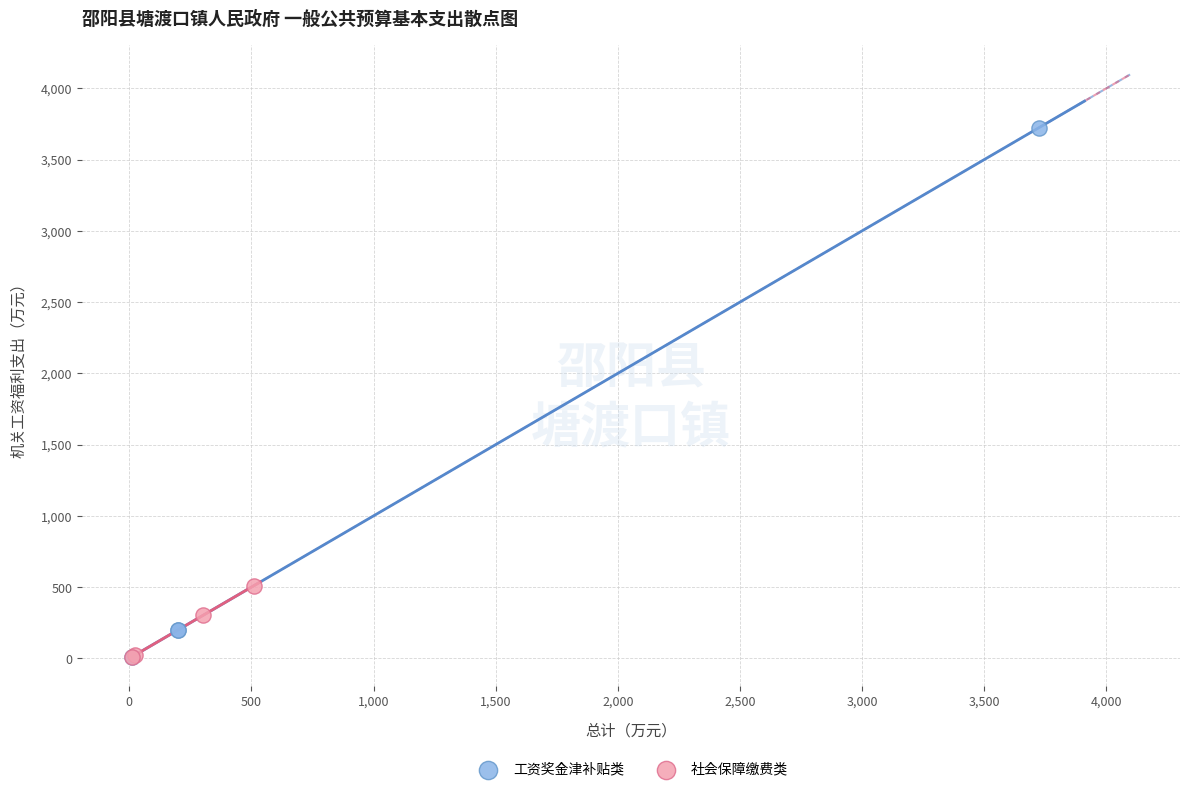

What are all the series names shown in the legend?

工资奖金津补贴类, 社会保障缴费类